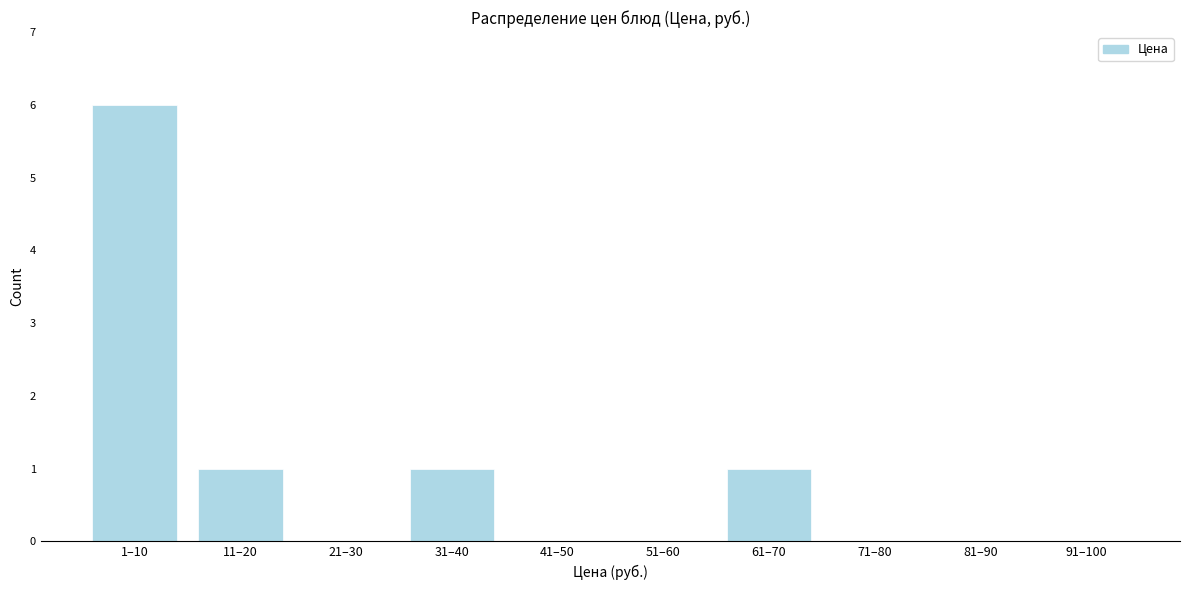

Reading right to left, extract all data points from this chart.

91–100=0	81–90=0	71–80=0	61–70=1	51–60=0	41–50=0	31–40=1	21–30=0	11–20=1	1–10=6